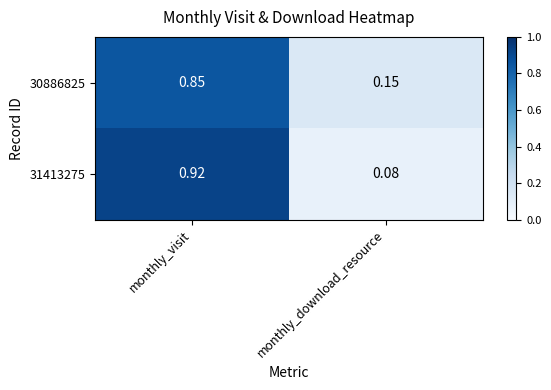

At which label is 30886825 closest to 0?

monthly_download_resource